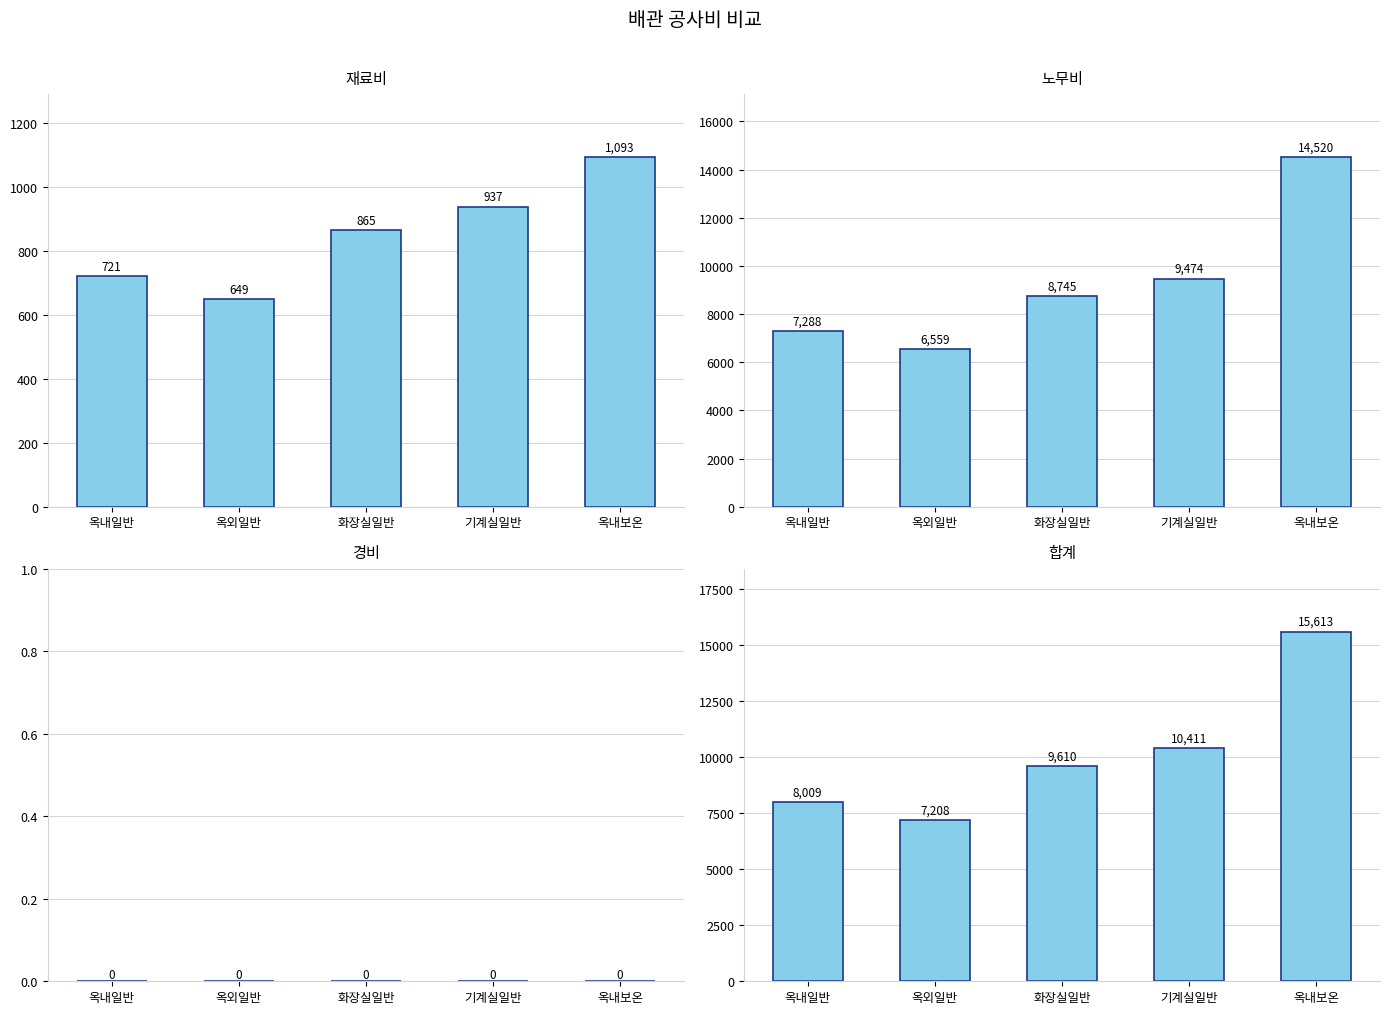

Reading right to left, extract all data points from this chart.

재료비: 1093	937	865	649	721
노무비: 14520	9474	8745	6559	7288
경비: 0	0	0	0	0
합계: 15613	10411	9610	7208	8009